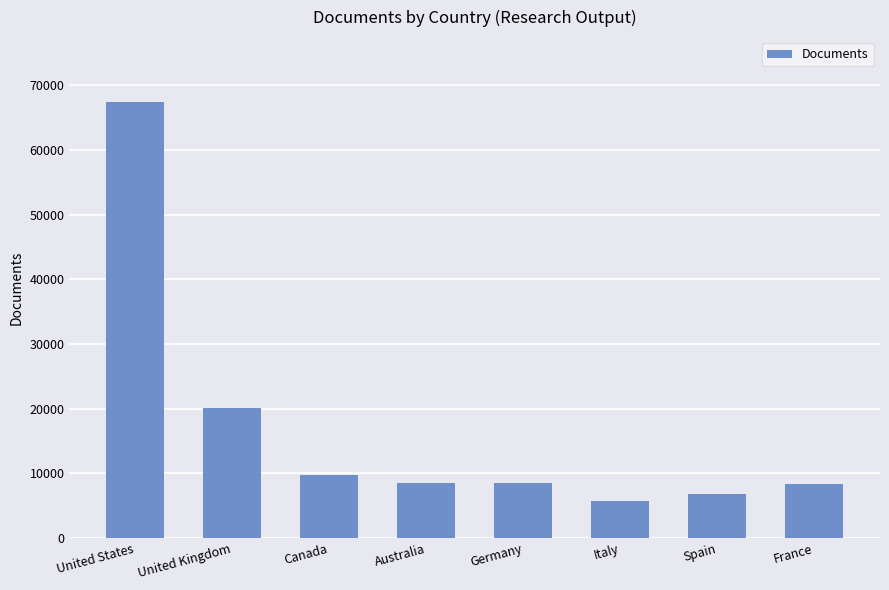

What is the smallest value displayed?

5707